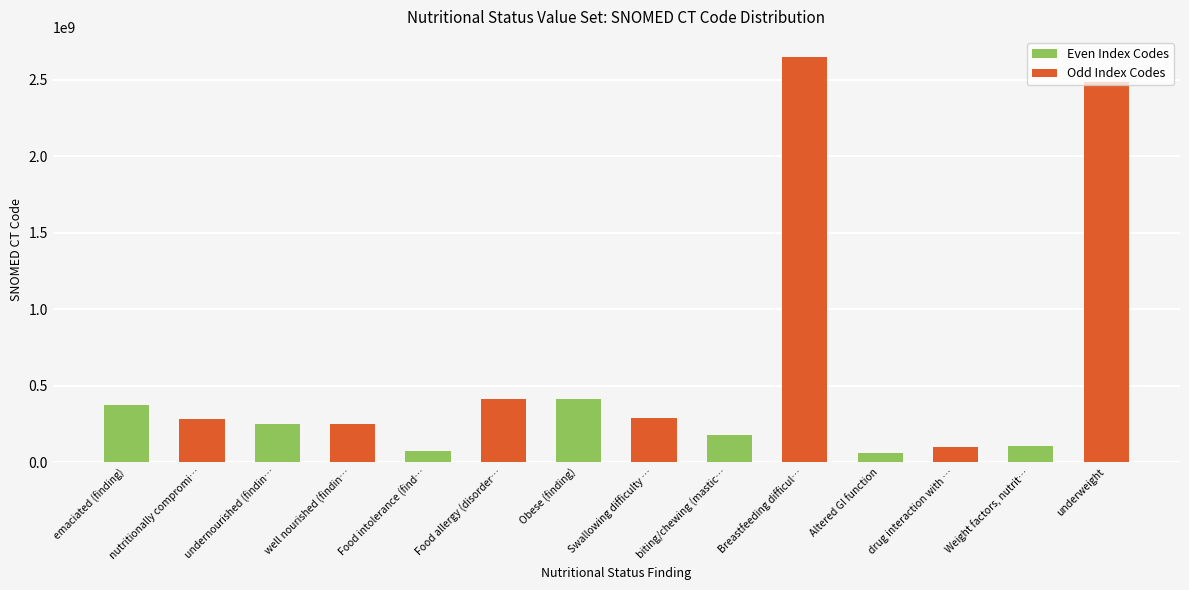

What is the difference between the maximum and minimum values in the Odd Index Codes series?

2551239011